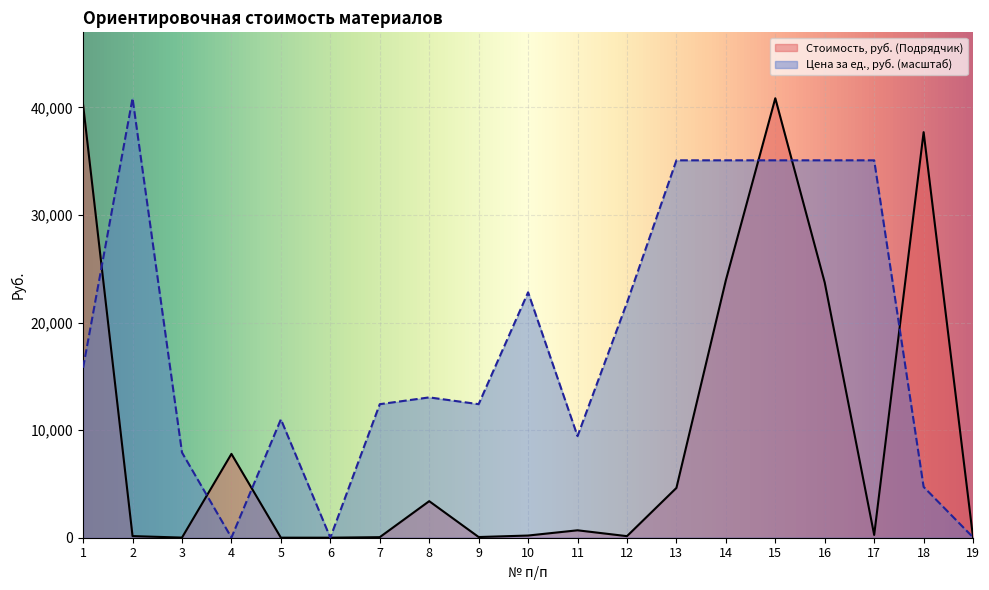

Rank the series at 2 from lowest to highest value.

Стоимость, руб. (Подрядчик), Цена за ед., руб. (масштаб)